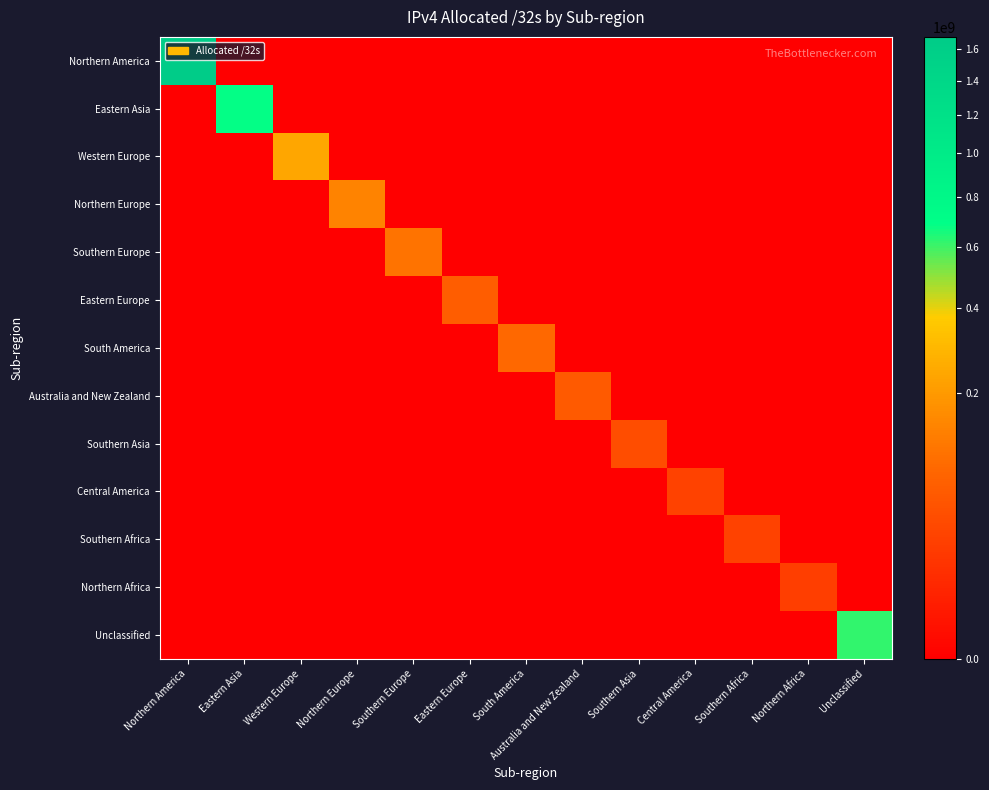

Which category has the highest value across all series?

Northern America